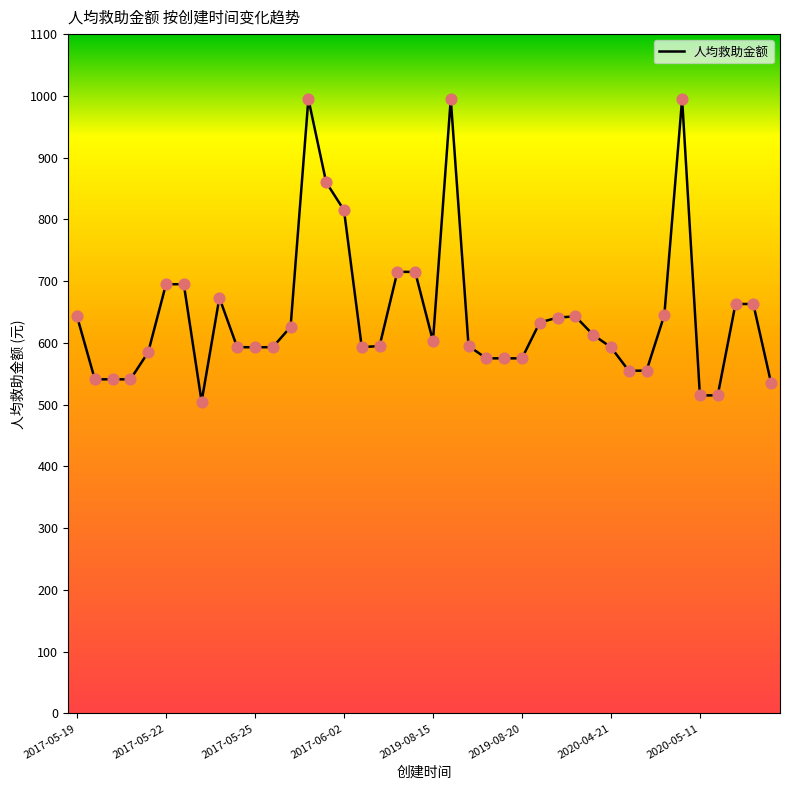

What is the maximum value shown in the chart?

995